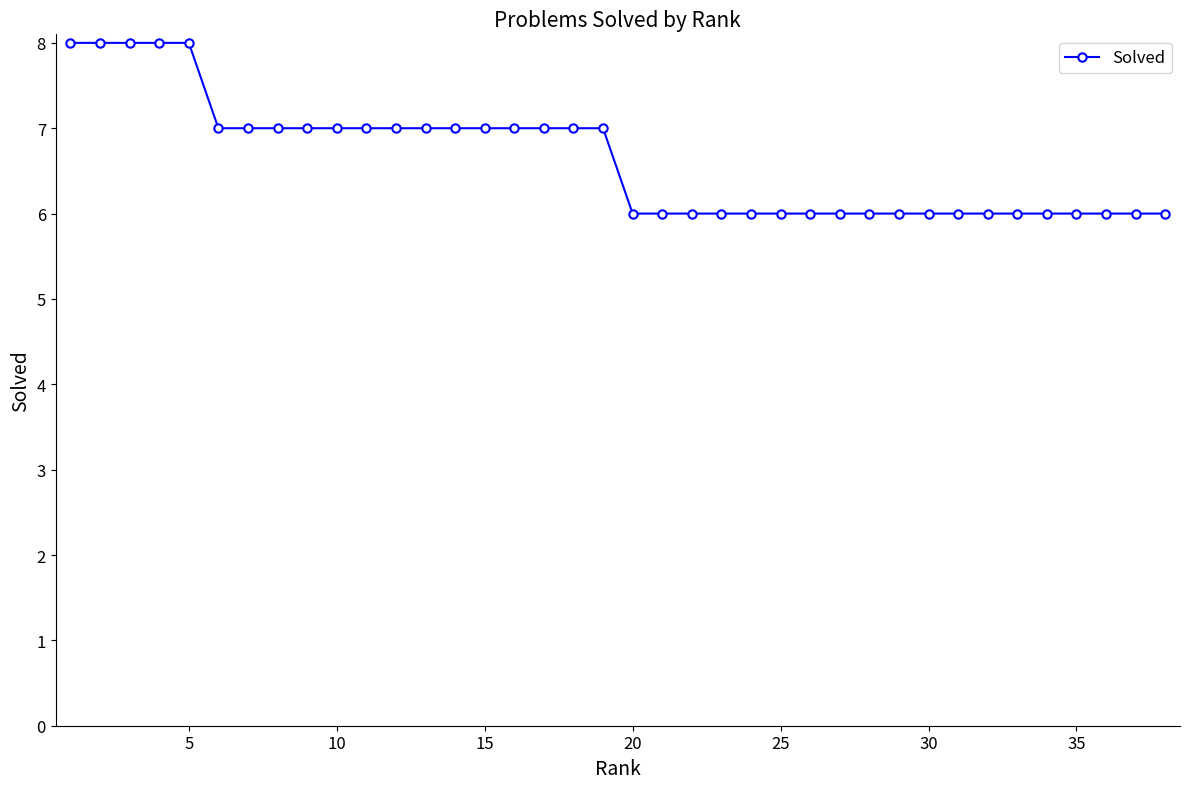

Count the values in the range 6 to 7.

33